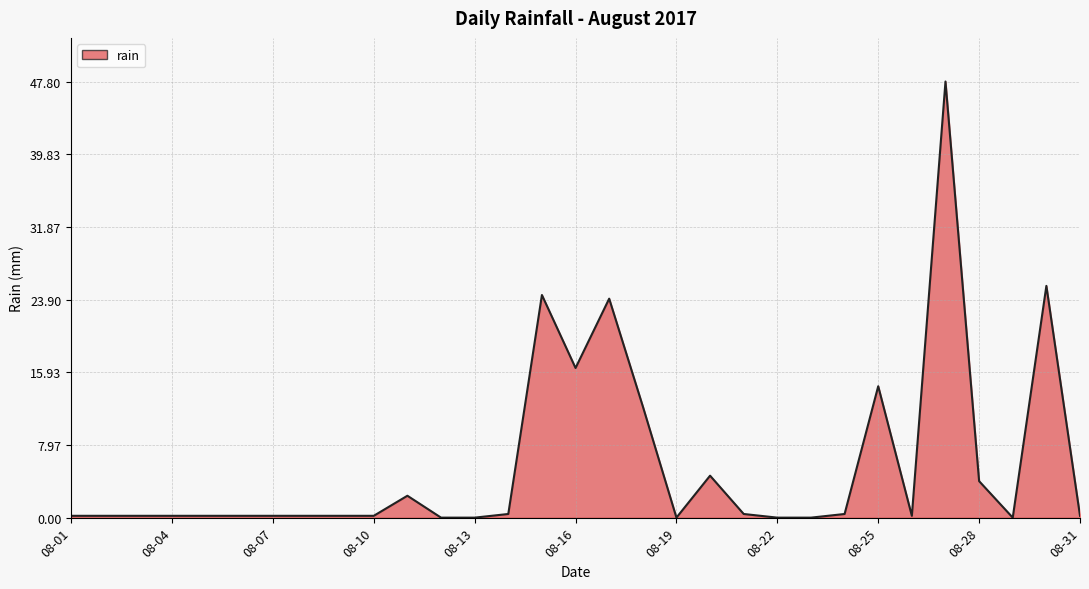

What is the maximum value shown in the chart?

47.8